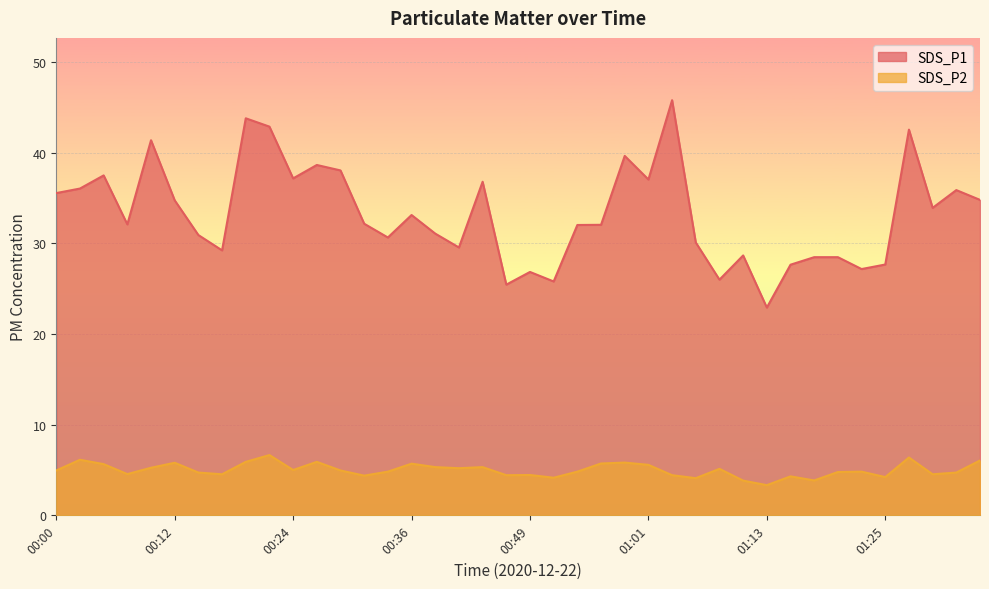

At which label does SDS_P2 reach its peak?

00:22